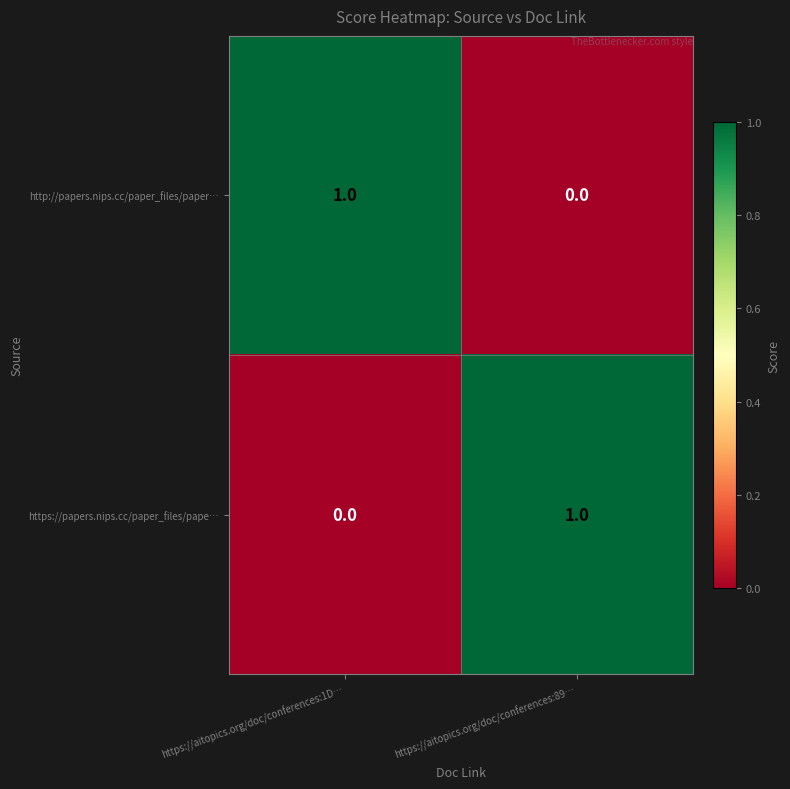

At which label does https://papers.nips.cc/paper_files/pape… reach its peak?

https://aitopics.org/doc/conferences:89…